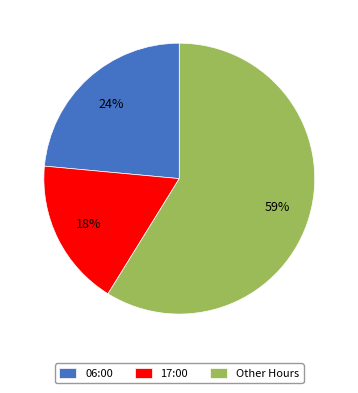

To the nearest percent, what is the average slice percentage?

33%